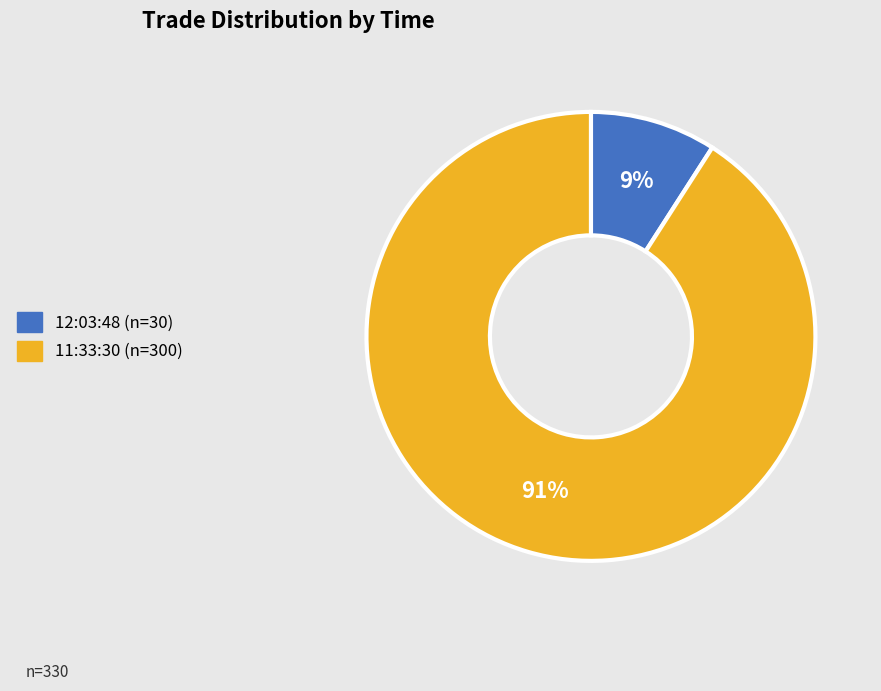

Rank the categories by value from lowest to highest.

12:03:48, 11:33:30